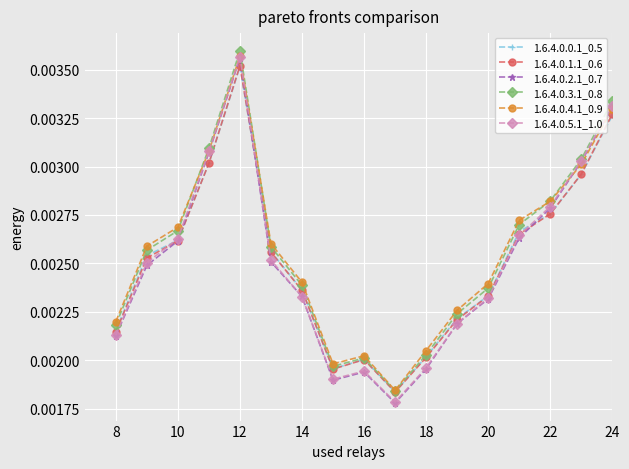

Which series has the largest range (max minus min)?

1.6.4.0.5.1_1.0